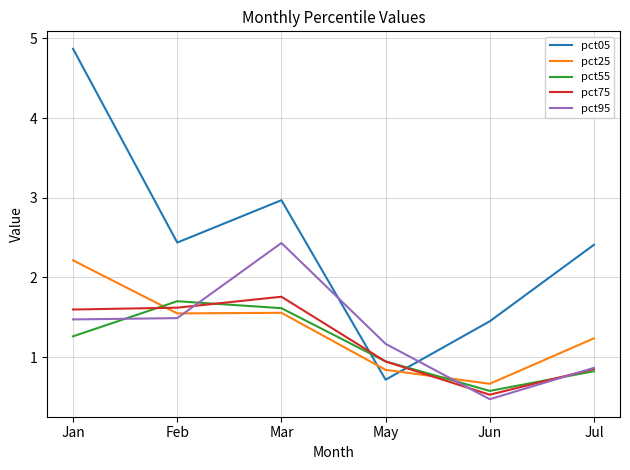

Is it true that pct25 equals 0.3 at Jun?

False